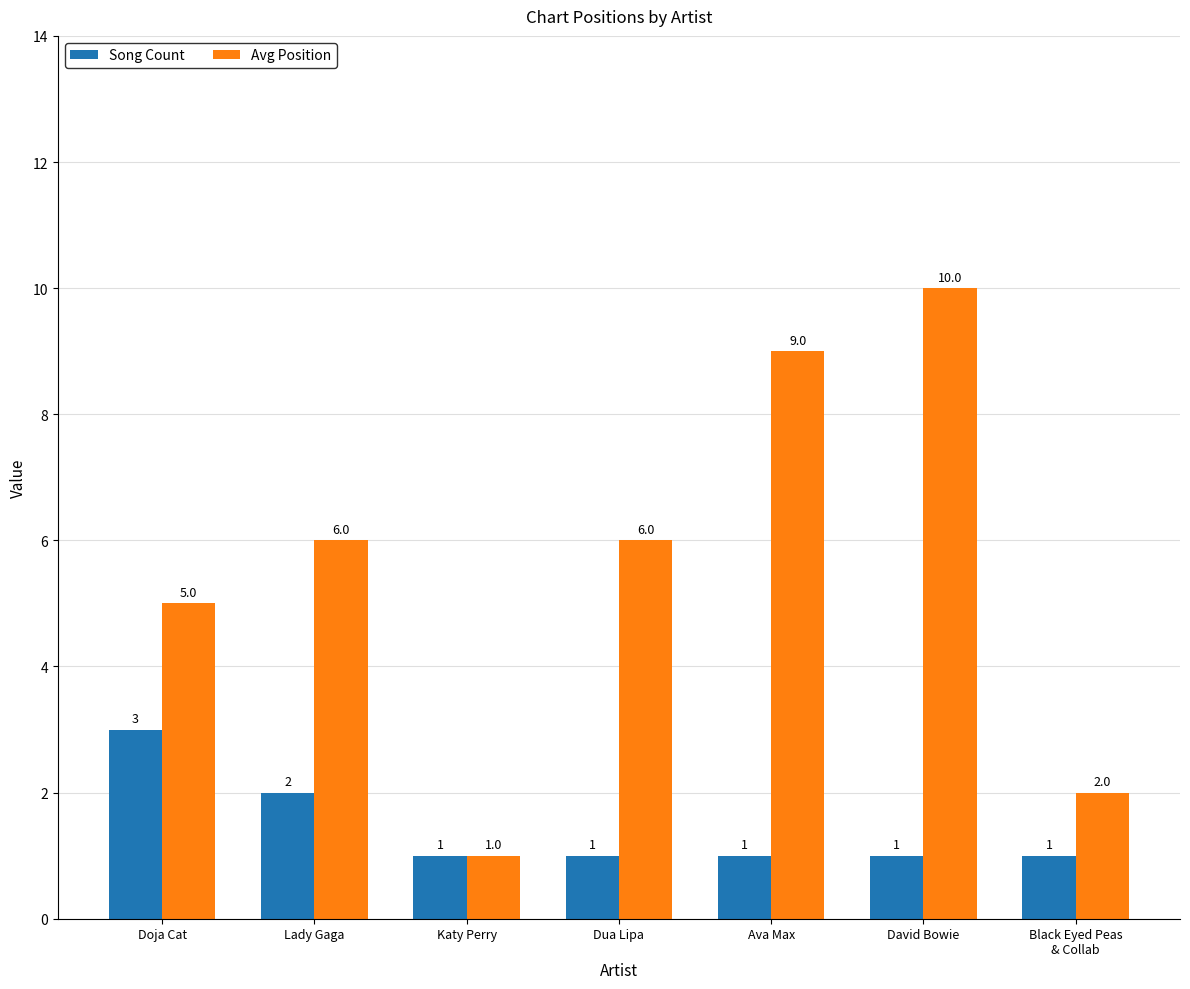

The Song Count series shows 1 at David Bowie. True or false?

True